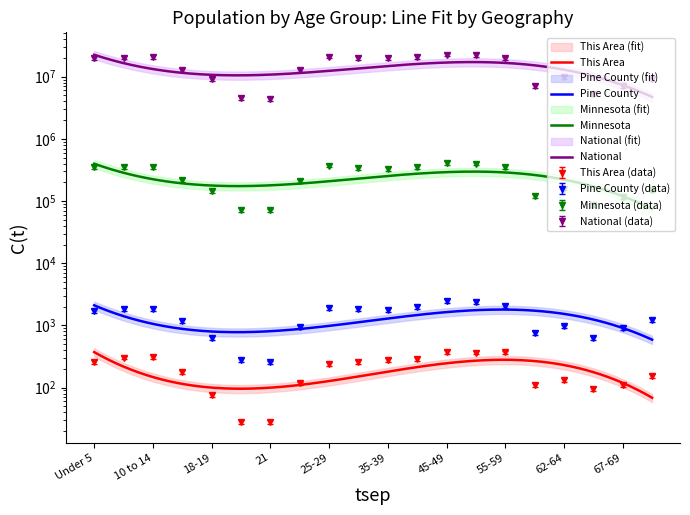

Which series has the widest spread of values?

National